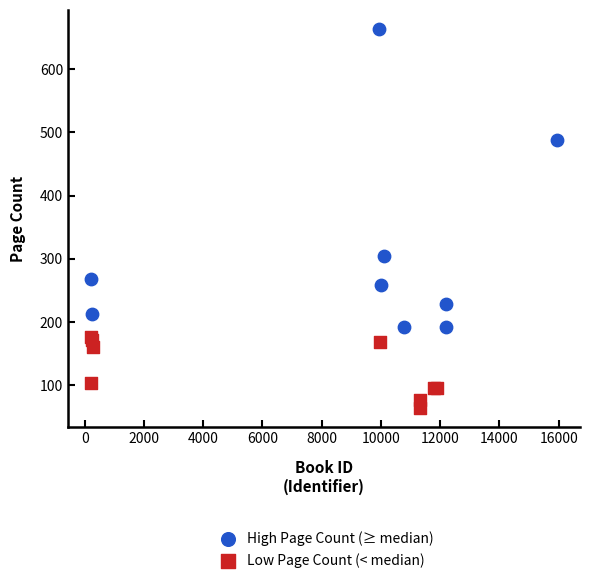

Which series reaches the maximum Y coordinate?

High Page Count (≥ median)